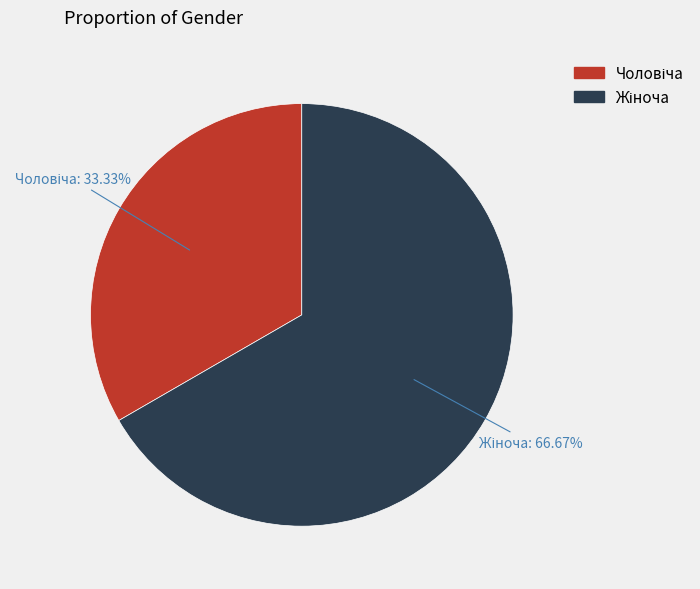

Count the number of slices in the pie.

2